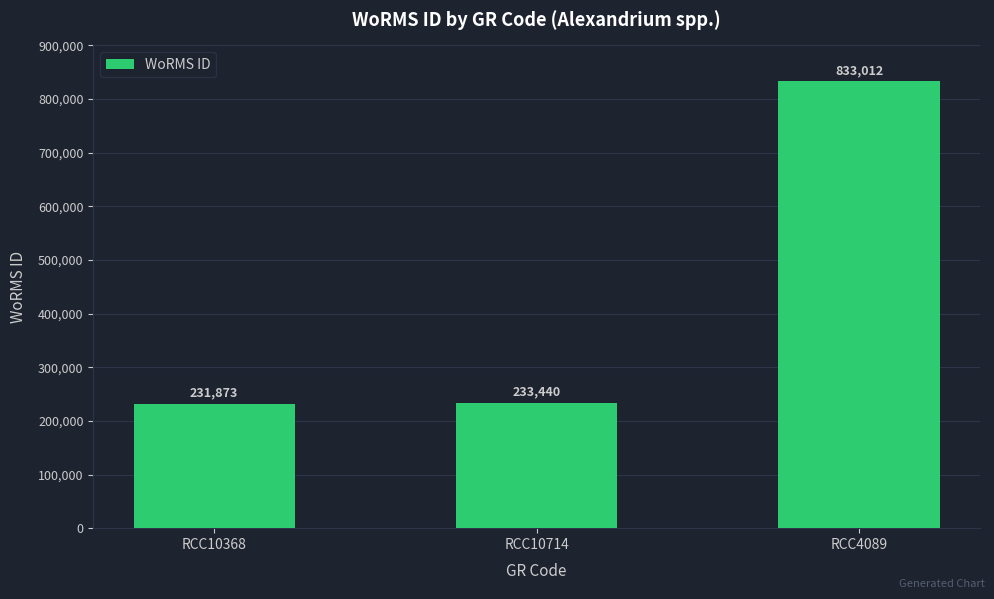

What is the sum of all values?

1298325